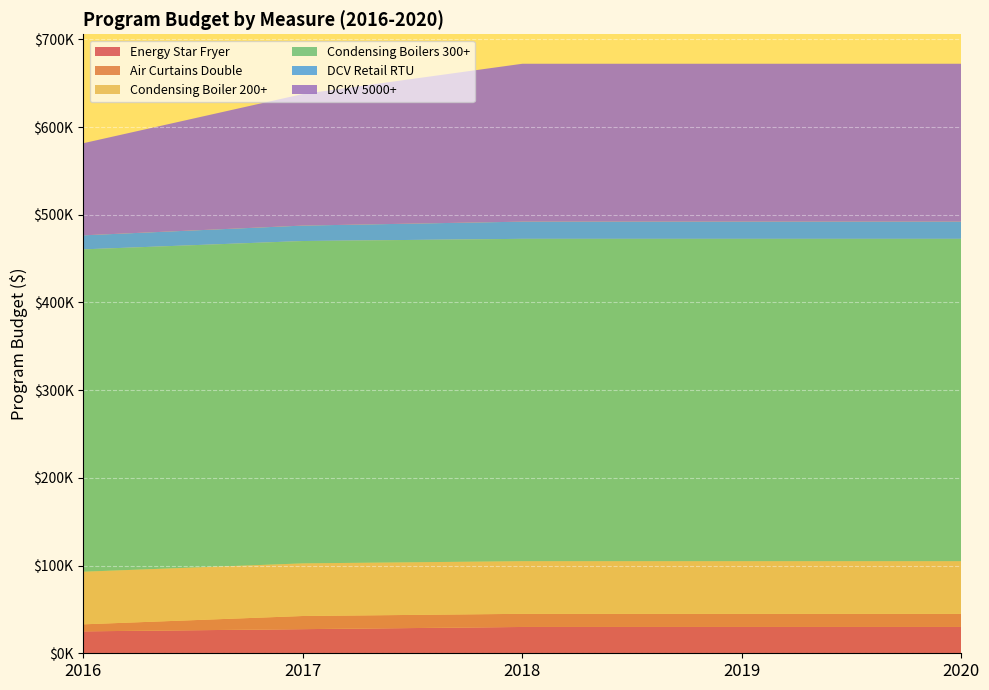

Reading left to right, extract all data points from this chart.

Energy Star Fryer: 25000	27500	30000	30000	30000
Air Curtains Double: 8000	15000	15000	15000	15000
Condensing Boiler 200+: 60000	60000	60000	60000	60000
Condensing Boilers 300+: 367500	367500	367500	367500	367500
DCV Retail RTU: 16000	17600	19600	19600	19600
DCKV 5000+: 105000	150000	180000	180000	180000